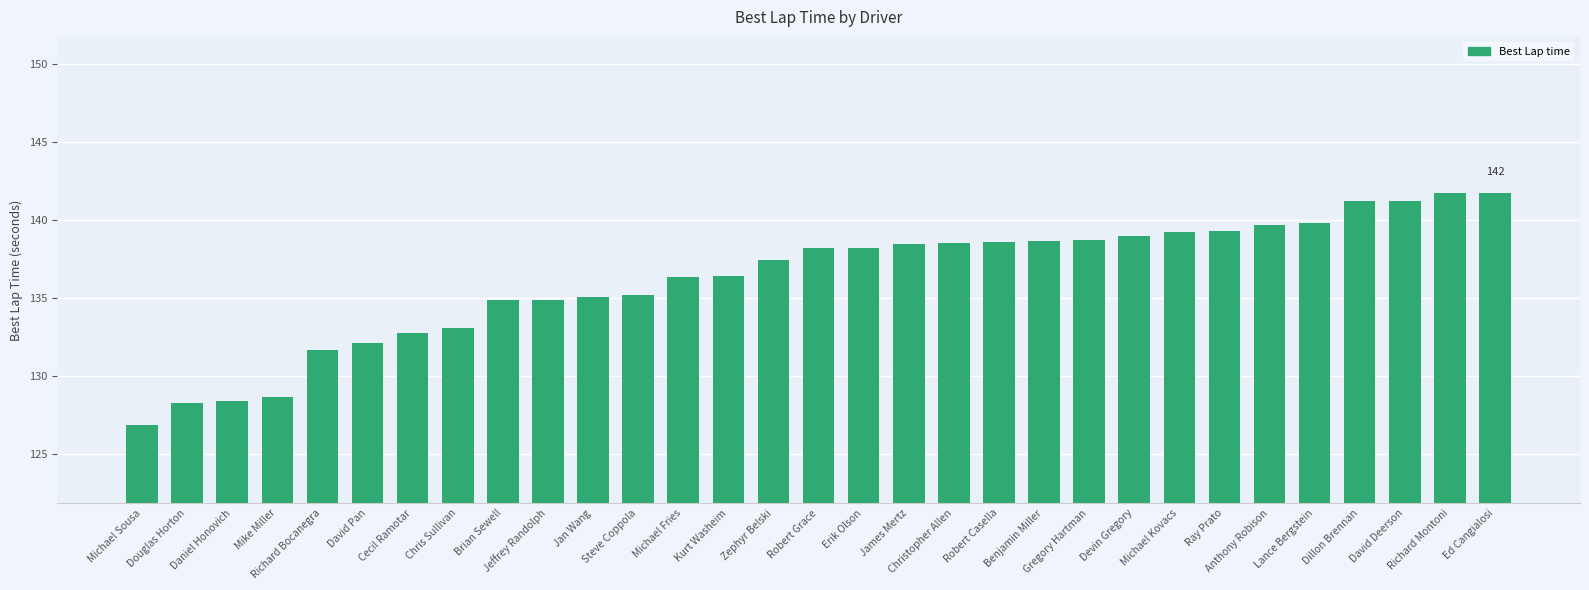

Which label corresponds to the smallest value in the chart?

Michael Sousa